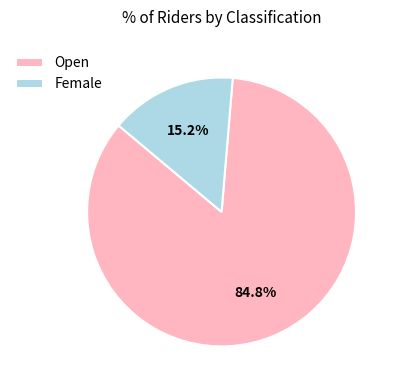

Count the number of slices in the pie.

2